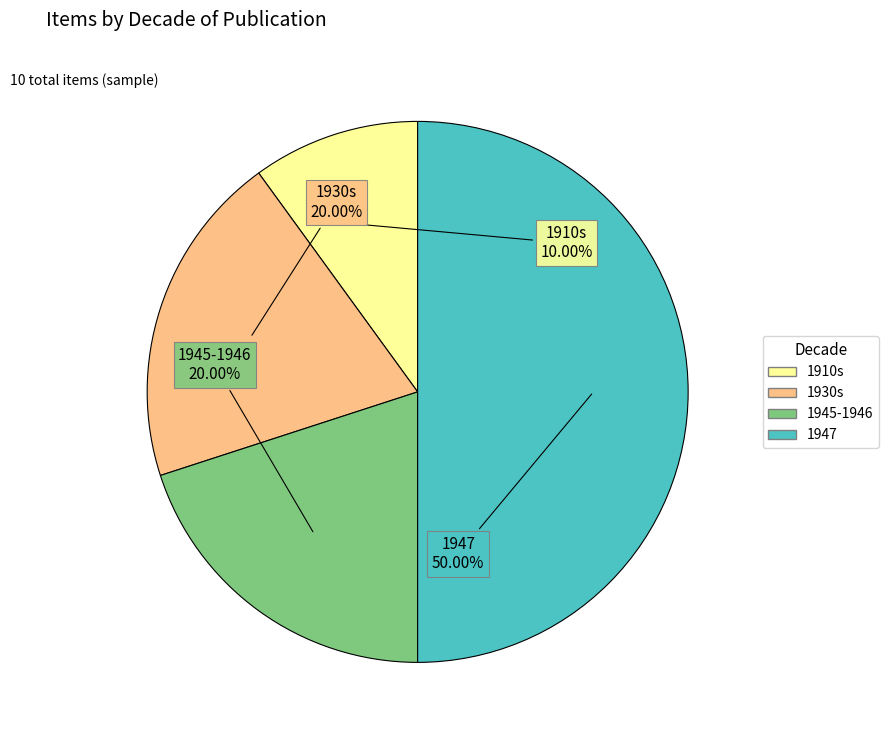

What percentage is NOT represented by 1947?

50.0%